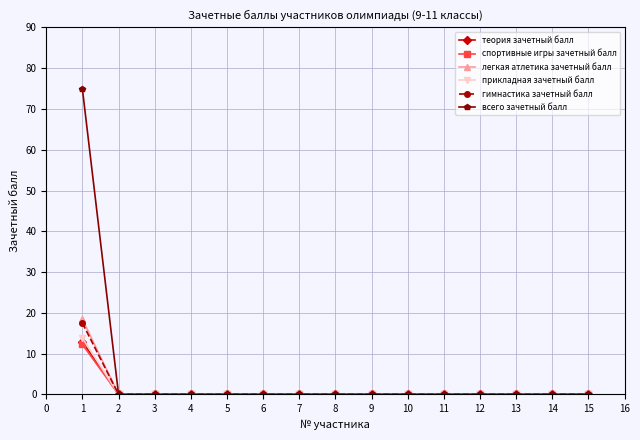

Which series has the largest range (max minus min)?

всего зачетный балл